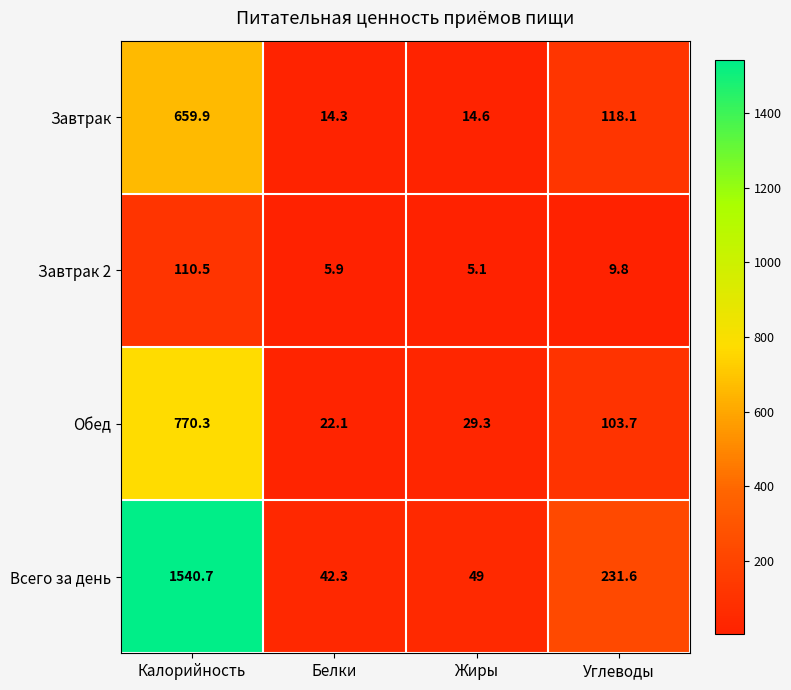

Which label corresponds to the largest value in the chart?

Калорийность